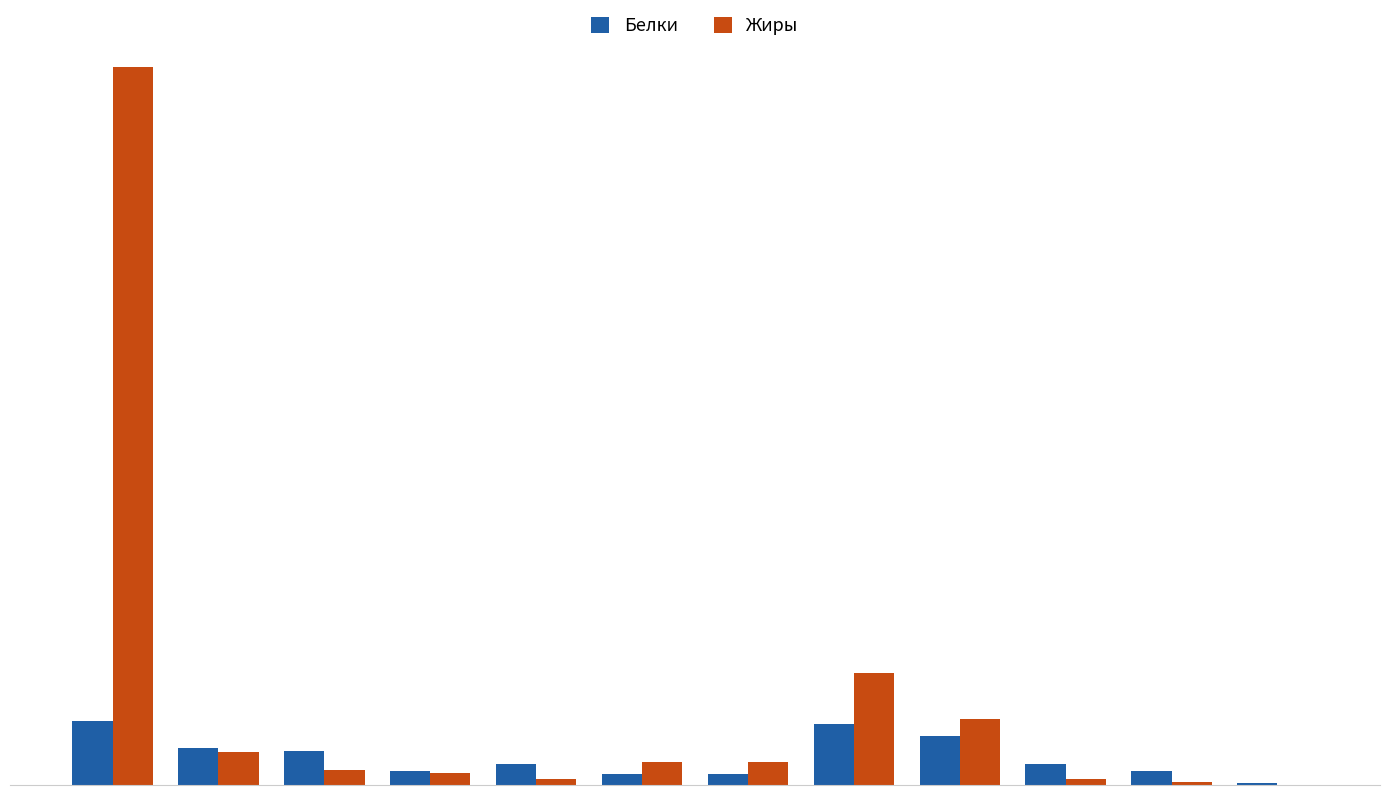

What is the value of the Белки bar at the 5th from the left?

2.9